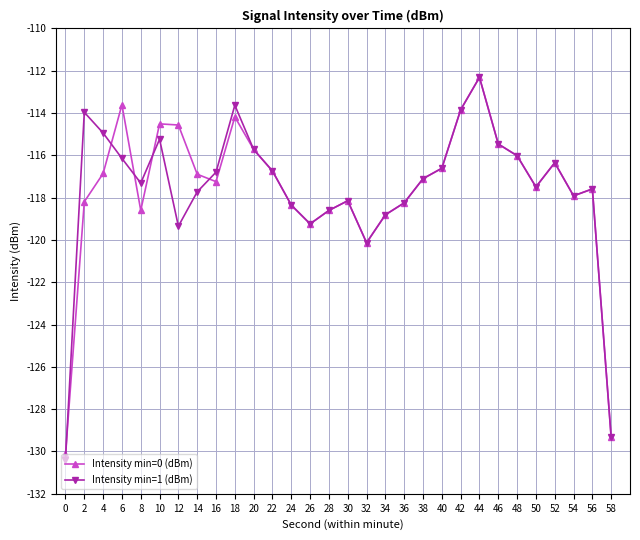

At which category is the sum across all series the highest?

44